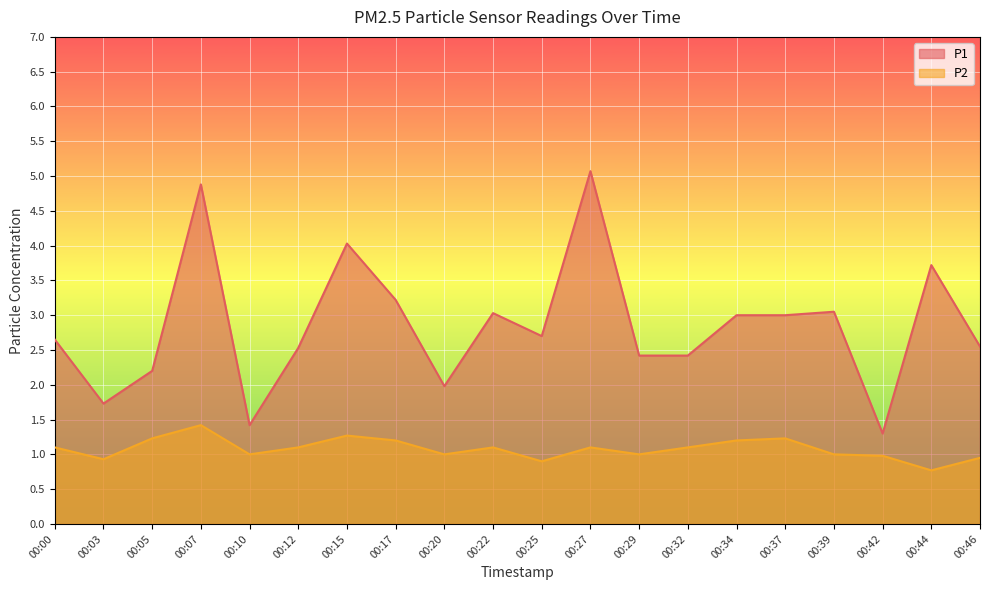

What is the lowest value of the P2 series?

0.8